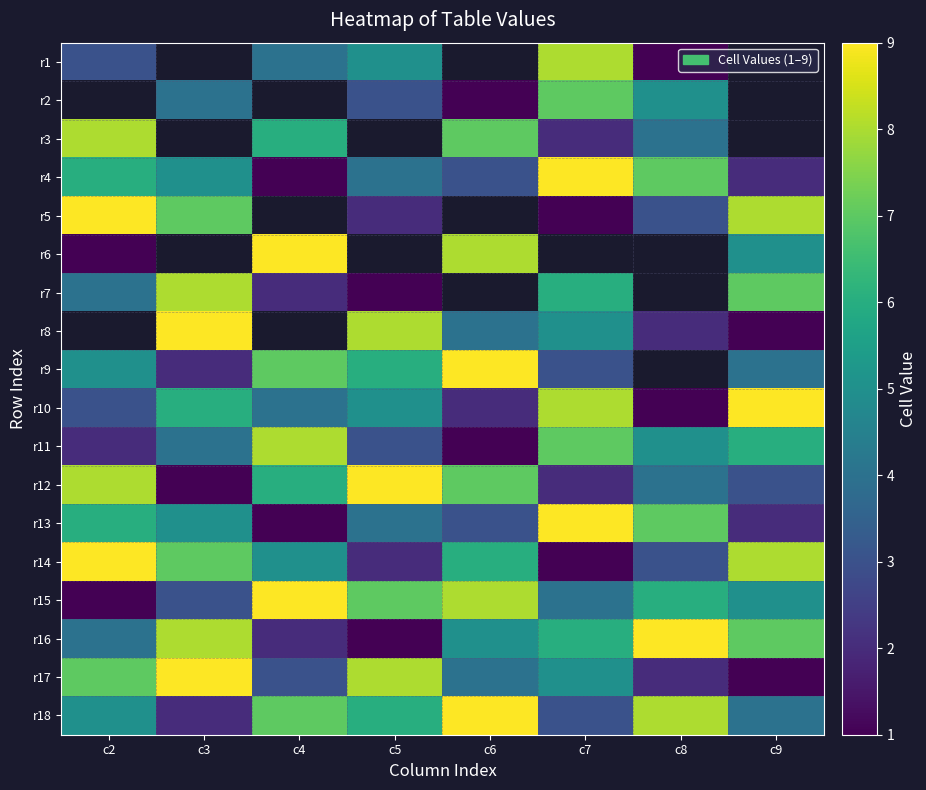

At which label is r15 closest to 5?

c9